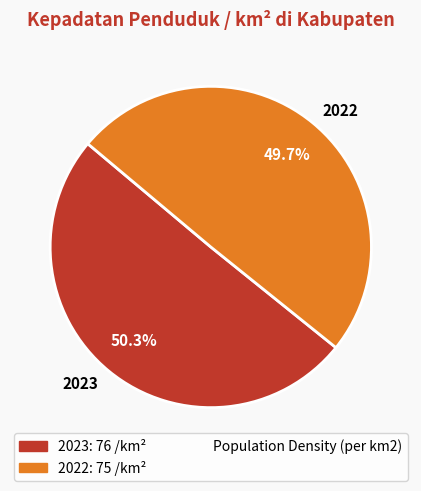

Rank the categories by value from lowest to highest.

2022, 2023